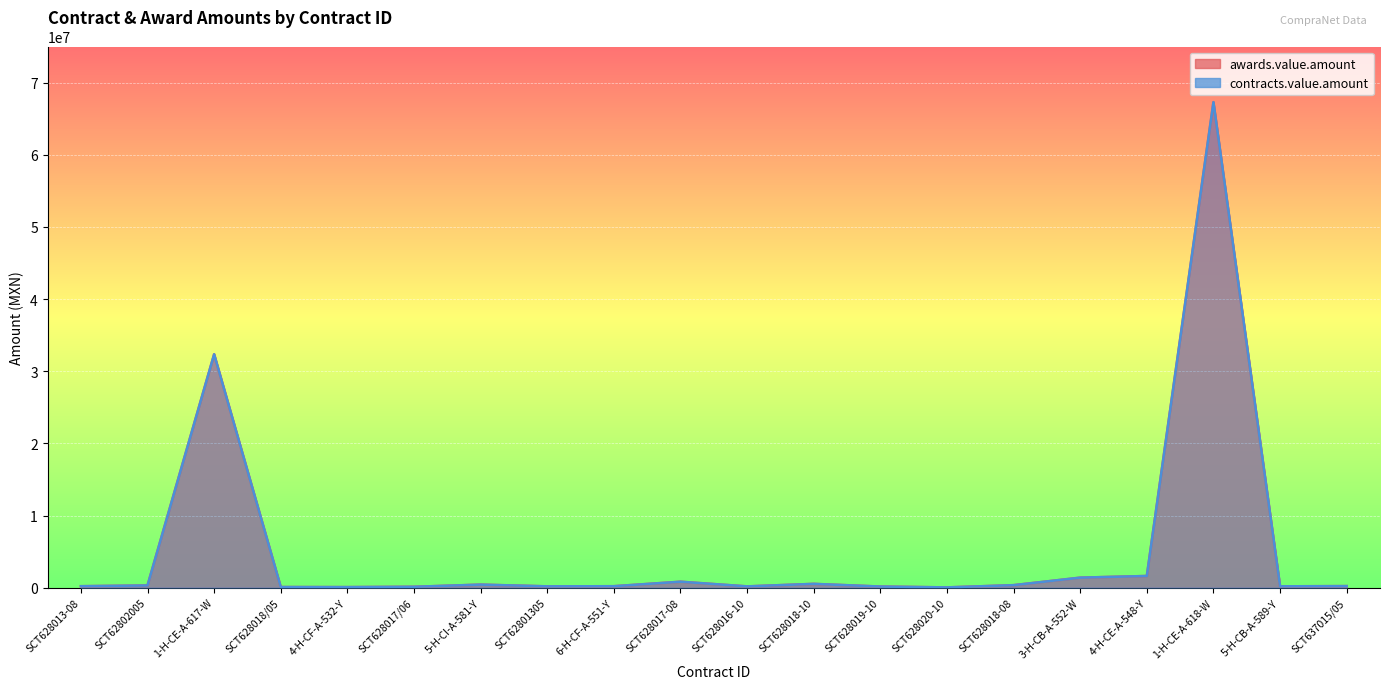

What is the label of the 3rd point from the left?

1-H-CE-A-617-W